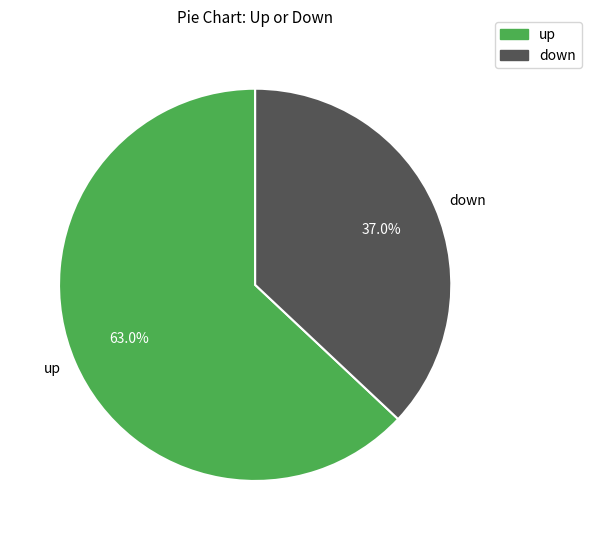

How many segments does this pie chart have?

2